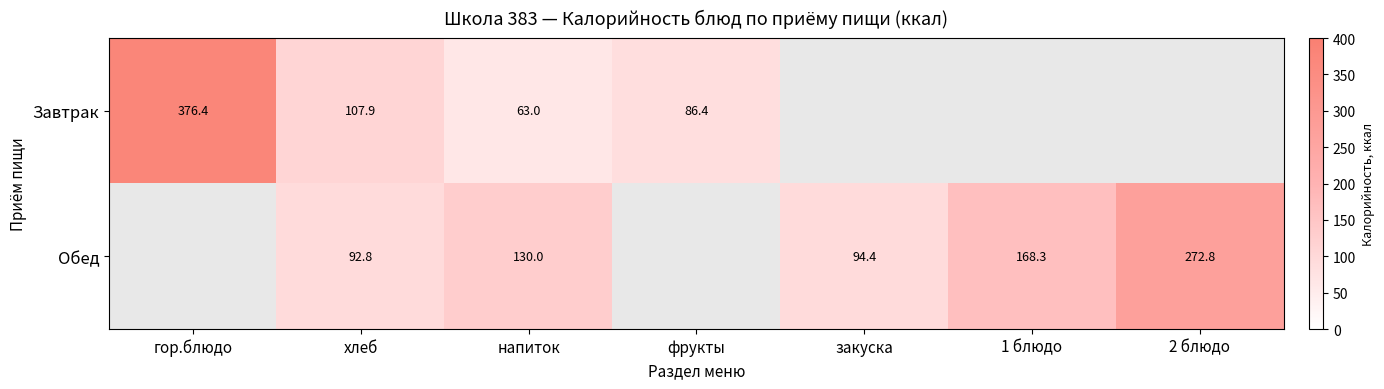

What is the minimum value shown in the chart?

63.0